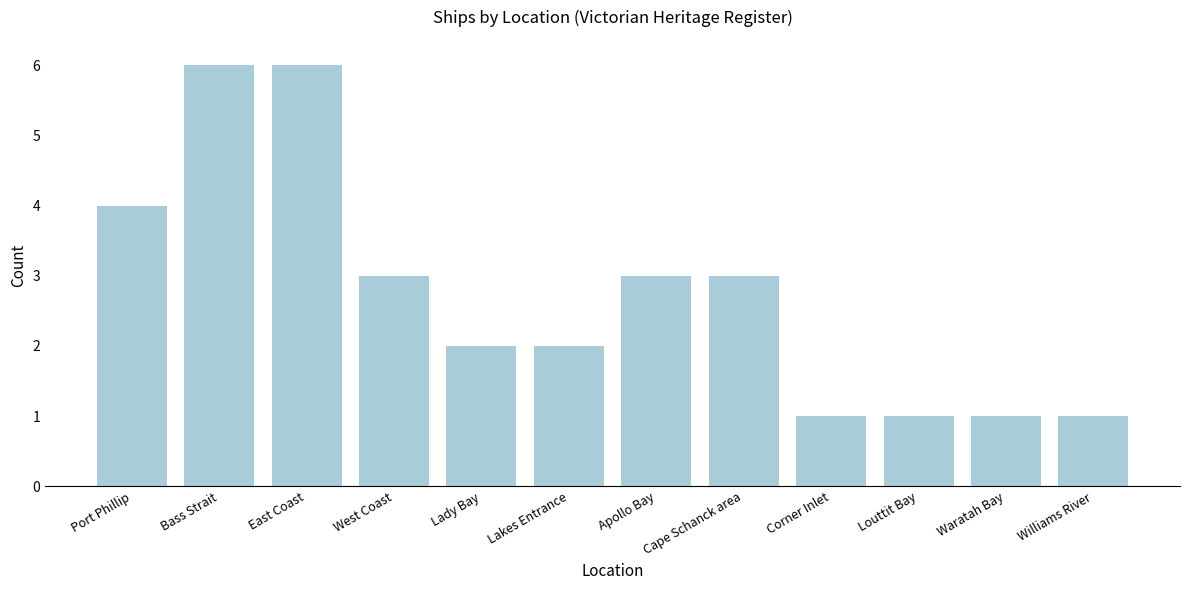

What is the maximum value shown in the chart?

6